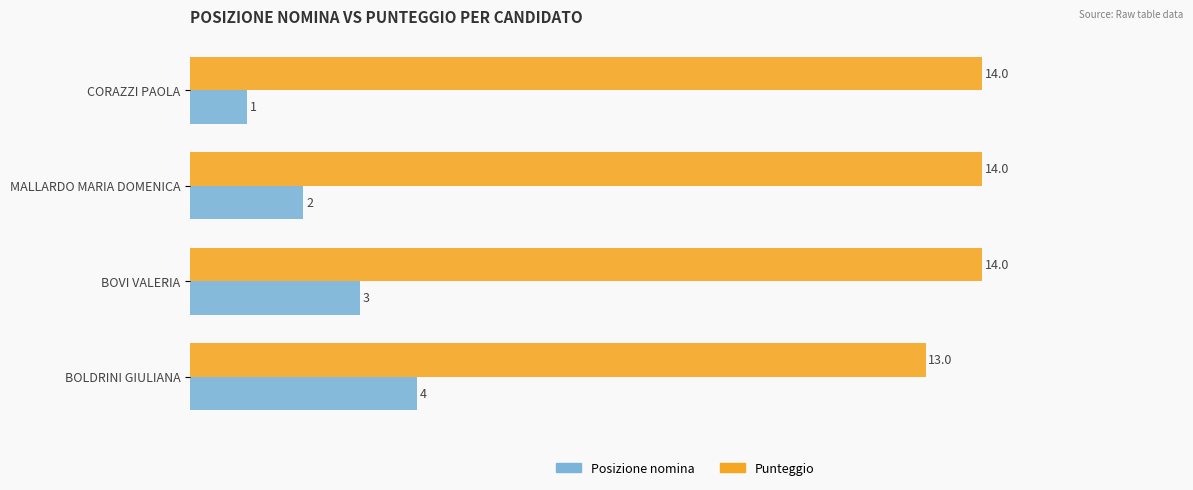

At which label is Posizione nomina closest to 2?

MALLARDO MARIA DOMENICA